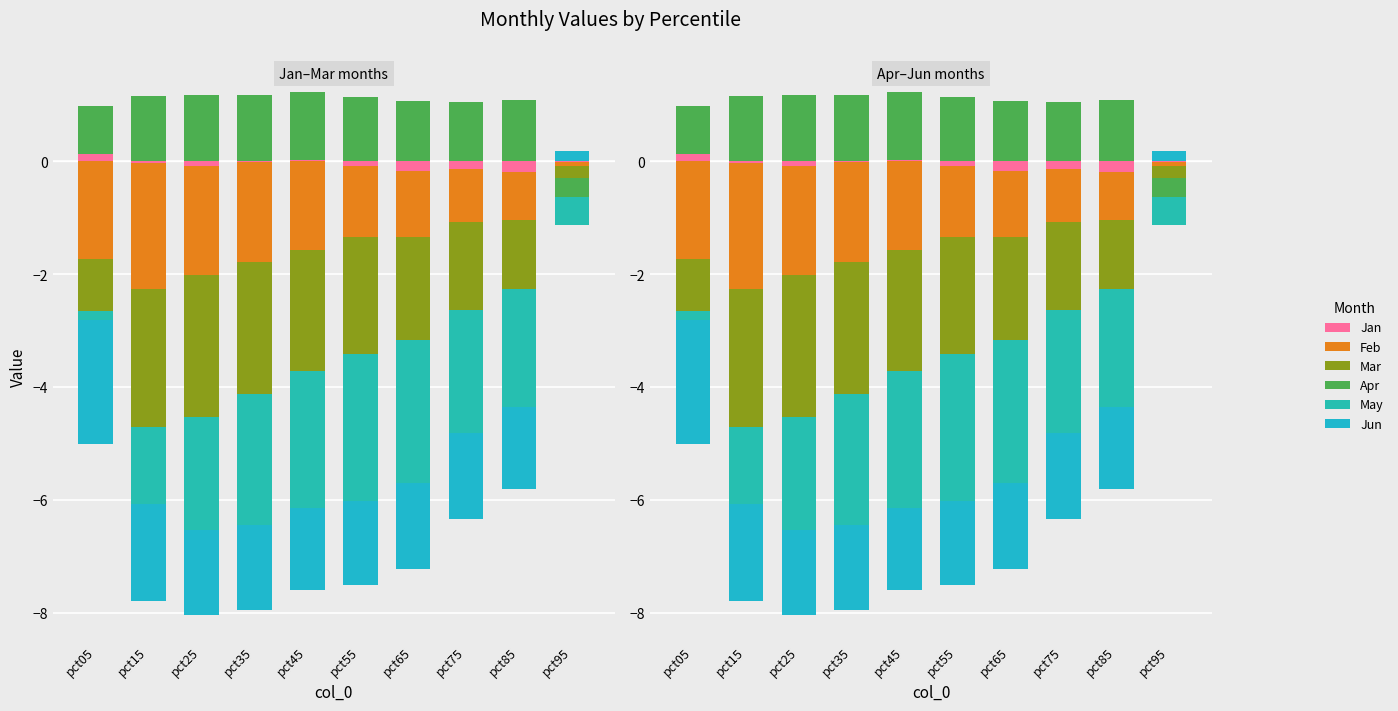

Is the value of Apr at pct25 greater than the value of Feb at pct65?

Yes